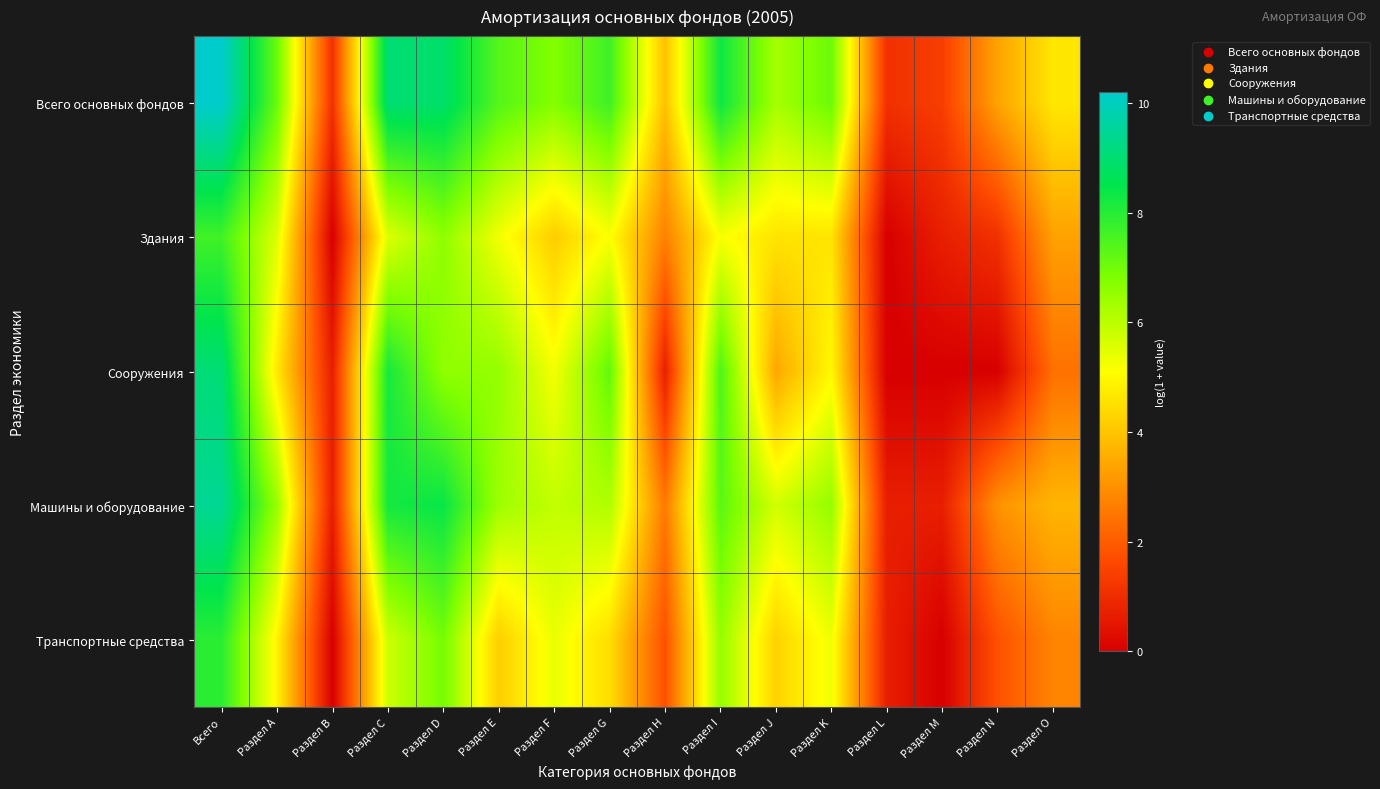

Reading left to right, extract all data points from this chart.

Всего основных фондов: Всего=10.2	Раздел А=7.1	Раздел В=1.1	Раздел С=9.0	Раздел D=8.9	Раздел Е=7.4	Раздел F=6.8	Раздел G=7.7	Раздел Н=3.9	Раздел I=8.3	Раздел J=6.3	Раздел K=7.1	Раздел L=1.1	Раздел M=1.4	Раздел N=3.4	Раздел O=4.7
Здания: Всего=7.6	Раздел А=5.5	Раздел В=0.0	Раздел С=5.5	Раздел D=6.6	Раздел Е=5.3	Раздел F=4.2	Раздел G=5.1	Раздел Н=2.7	Раздел I=5.2	Раздел J=4.6	Раздел K=4.6	Раздел L=0.0	Раздел M=0.7	Раздел N=1.1	Раздел O=3.3
Сооружения: Всего=9.1	Раздел А=4.7	Раздел В=0.7	Раздел С=8.2	Раздел D=6.6	Раздел Е=6.5	Раздел F=5.2	Раздел G=7.2	Раздел Н=0.7	Раздел I=7.5	Раздел J=3.4	Раздел K=5.0	Раздел L=0.0	Раздел M=0.0	Раздел N=0.0	Раздел O=2.4
Машины и оборудование: Всего=9.5	Раздел А=6.5	Раздел В=0.7	Раздел С=8.2	Раздел D=8.4	Раздел Е=6.4	Раздел F=5.9	Раздел G=6.2	Раздел Н=2.6	Раздел I=7.3	Раздел J=5.7	Раздел K=6.5	Раздел L=0.7	Раздел M=0.7	Раздел N=3.0	Раздел O=3.7
Транспортные средства: Всего=7.9	Раздел А=4.9	Раздел В=0.0	Раздел С=5.8	Раздел D=6.9	Раздел Е=4.2	Раздел F=5.4	Раздел G=4.5	Раздел Н=1.8	Раздел I=6.5	Раздел J=4.2	Раздел K=5.3	Раздел L=0.7	Раздел M=0.0	Раздел N=1.8	Раздел O=2.8